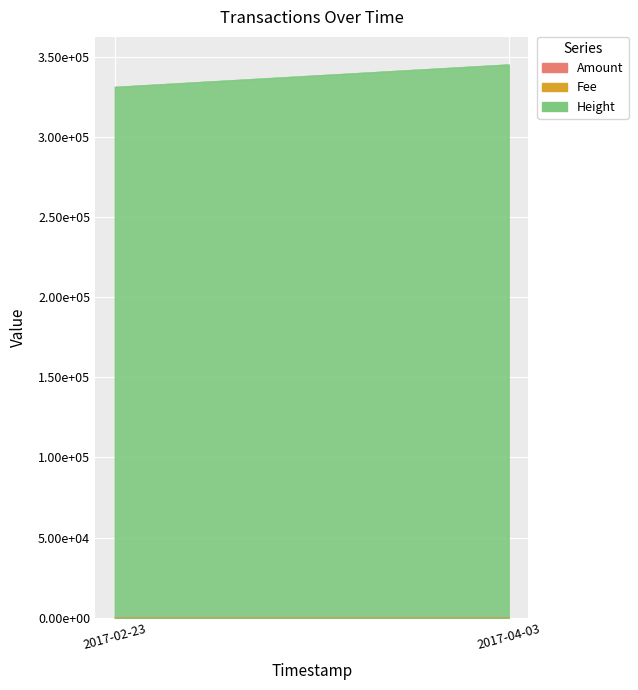

Which series has the largest range (max minus min)?

Height